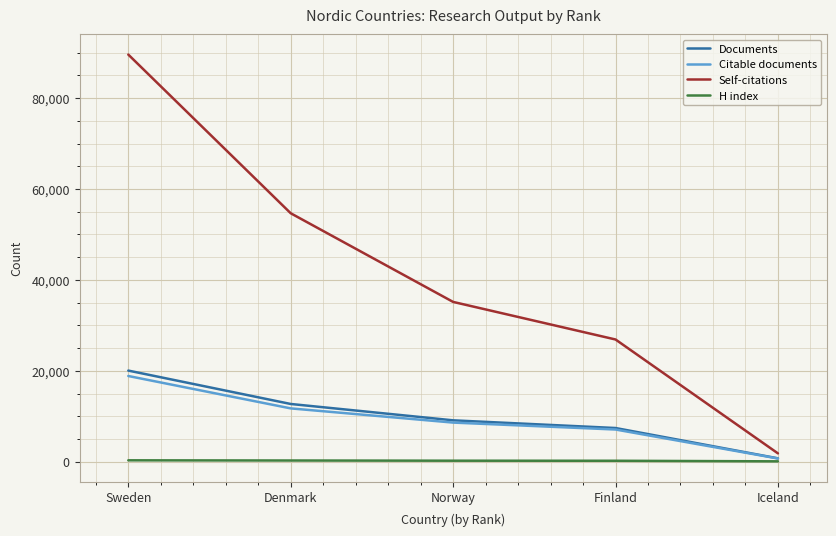

Which series has the widest spread of values?

Self-citations